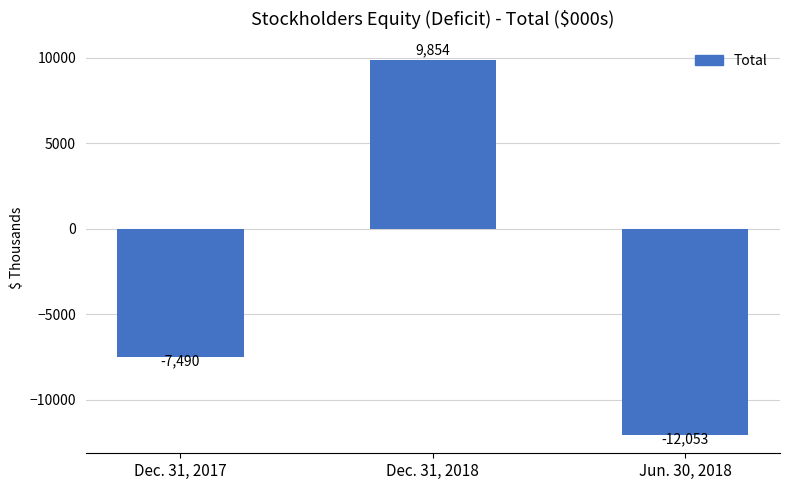

What is the average value?

-3230